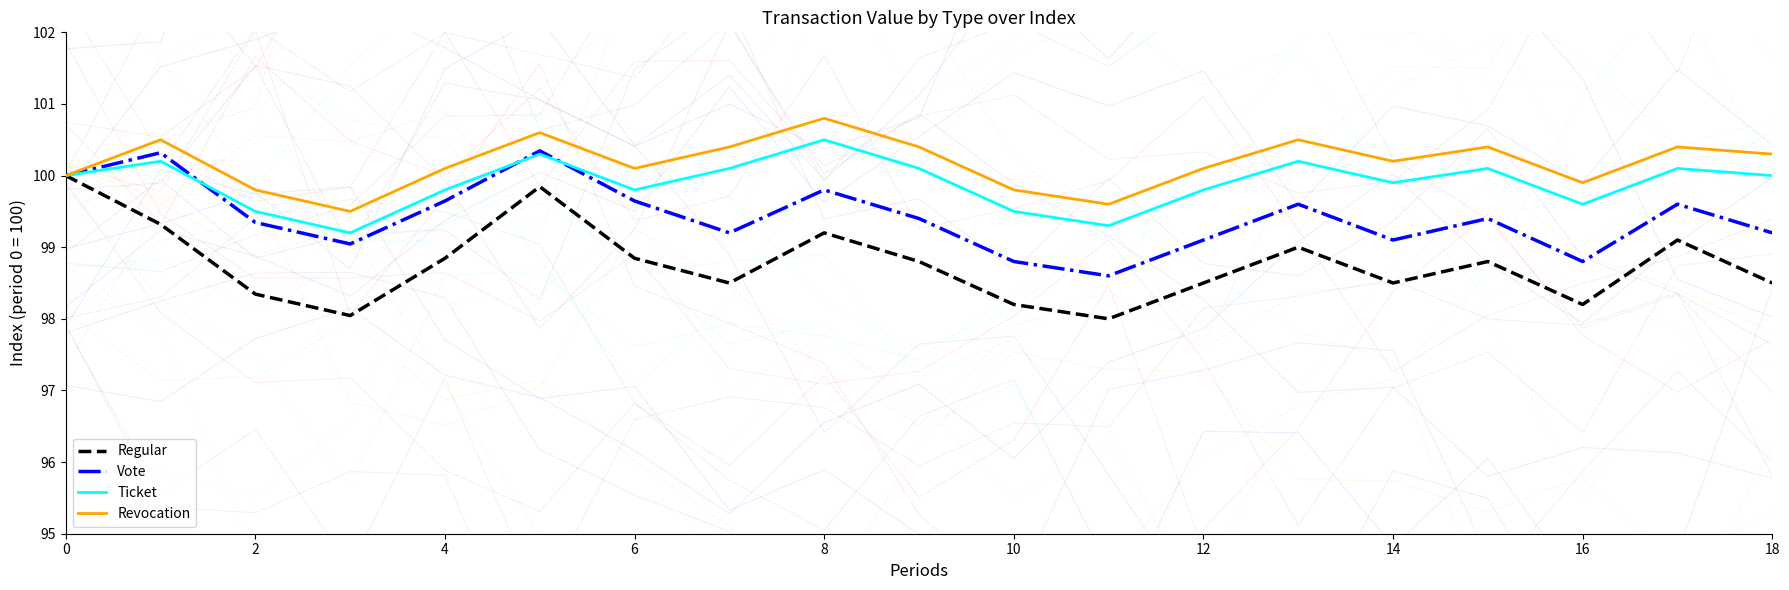

List the series in order of their peak value, lowest first.

Regular, Vote, Ticket, Revocation